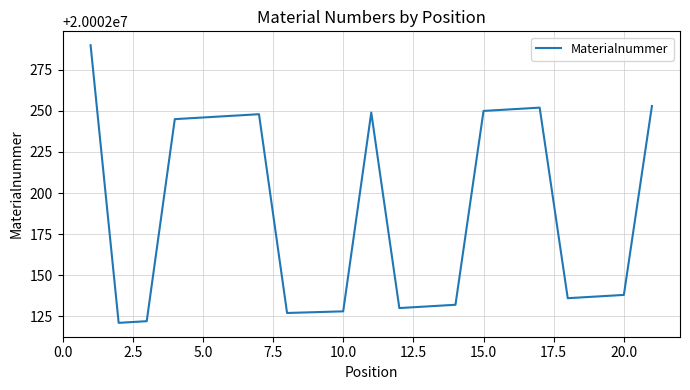

What is the minimum value shown in the chart?

20002121